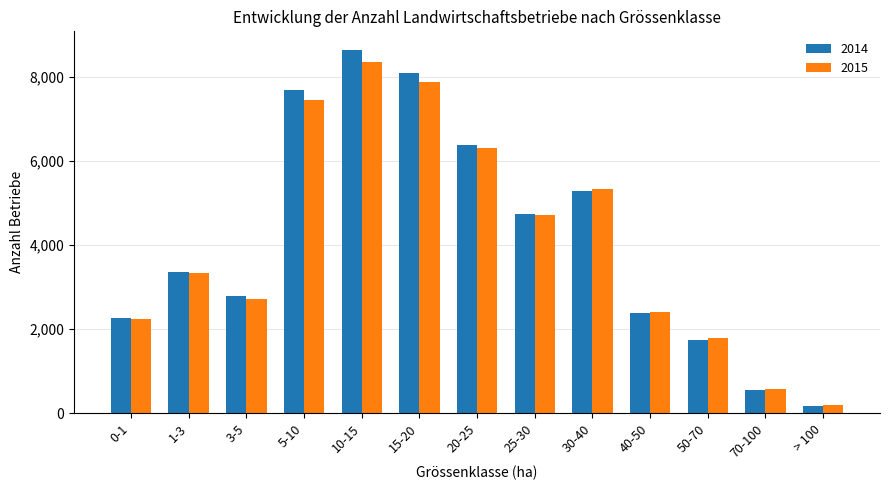

What position from the right is 10-15?

9